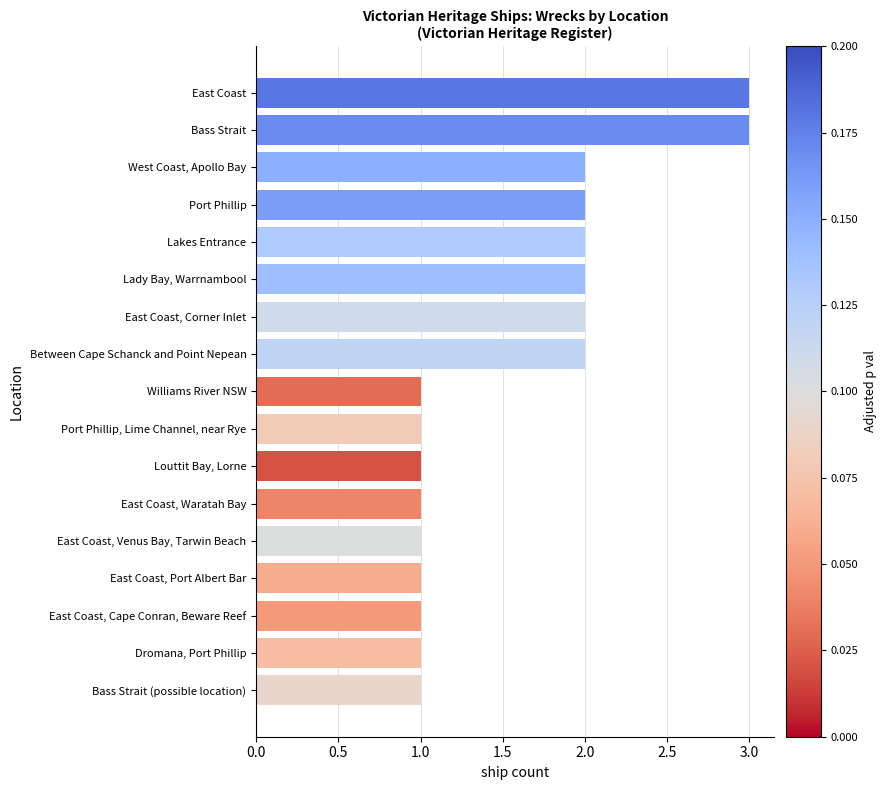

What is the label of the 5th bar from the top?

Lakes Entrance